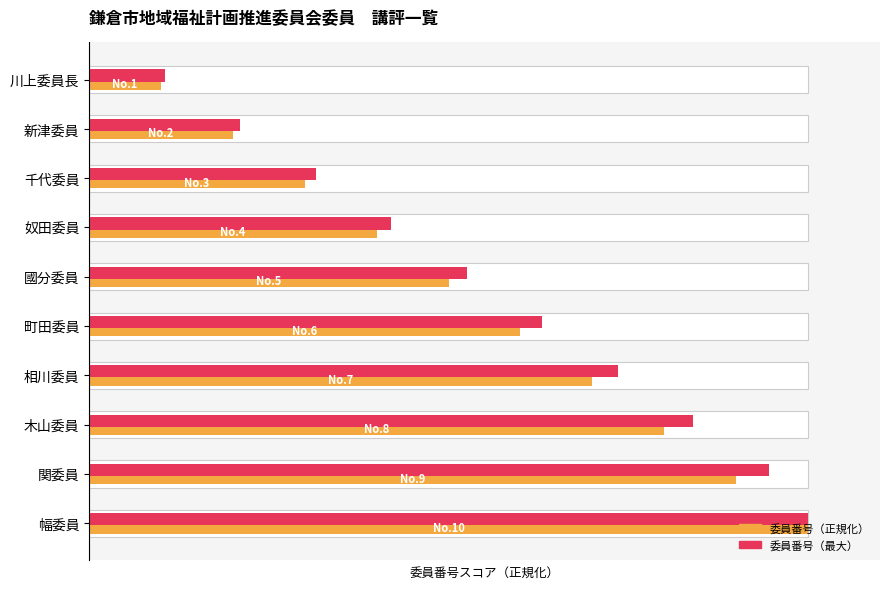

Between 木山委員 and 関委員, which is larger?

関委員